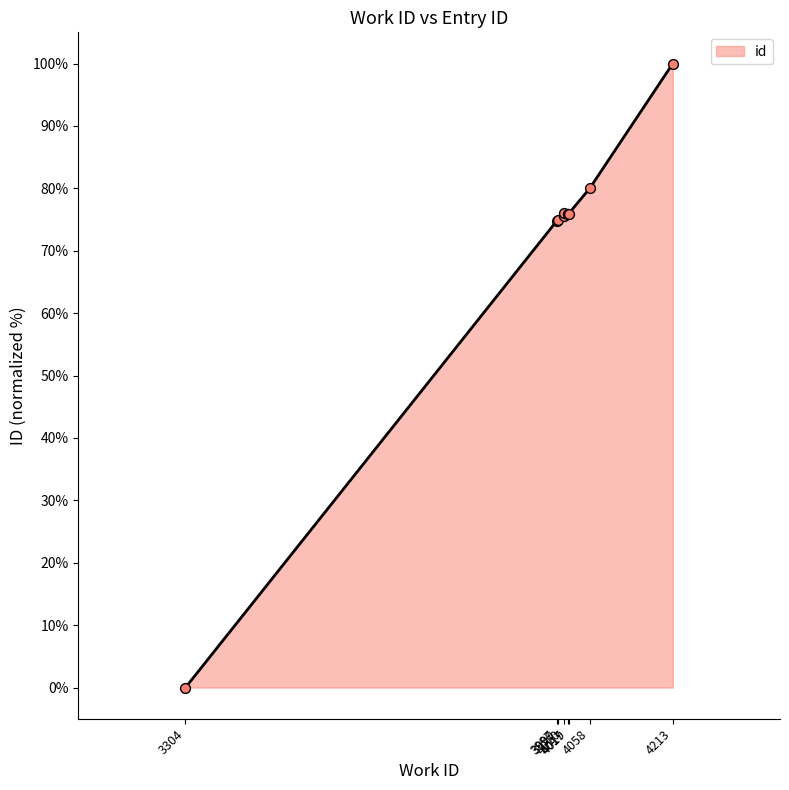

Which has a higher value, 3999 or 3997?

3999